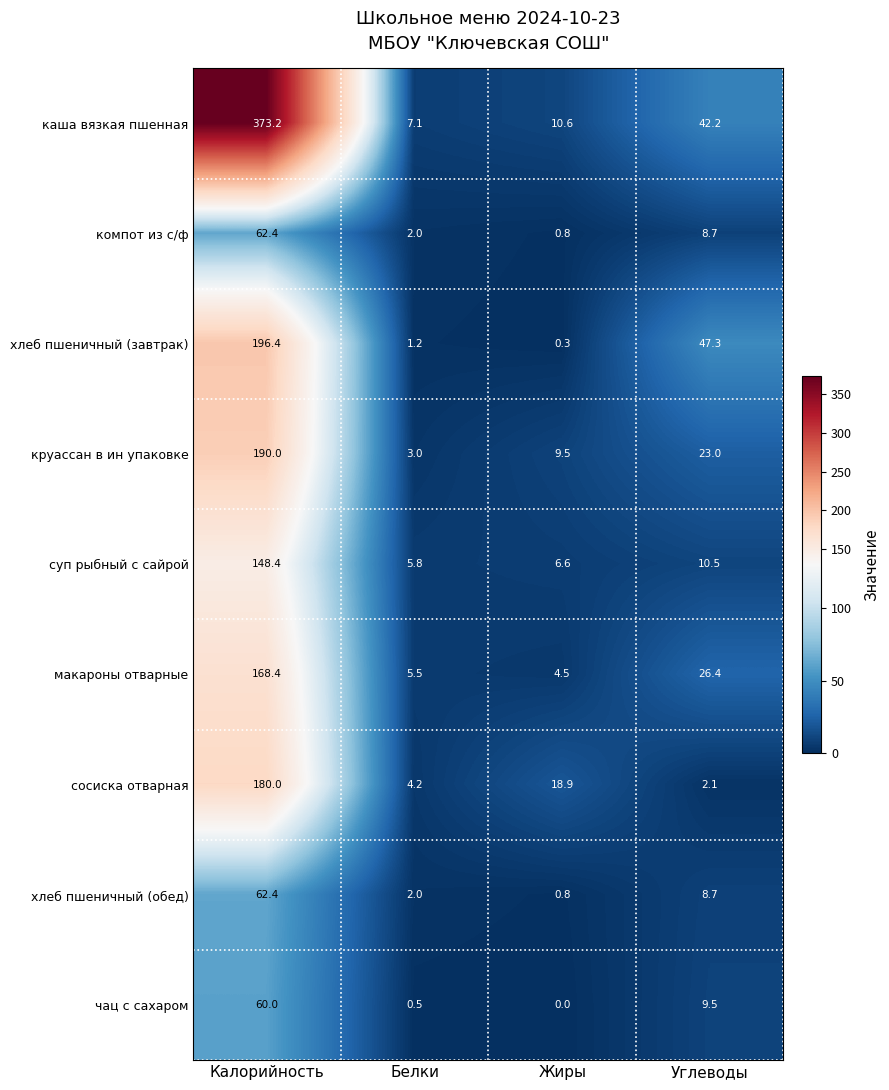

At how many categories does at least one series exceed 293?

1